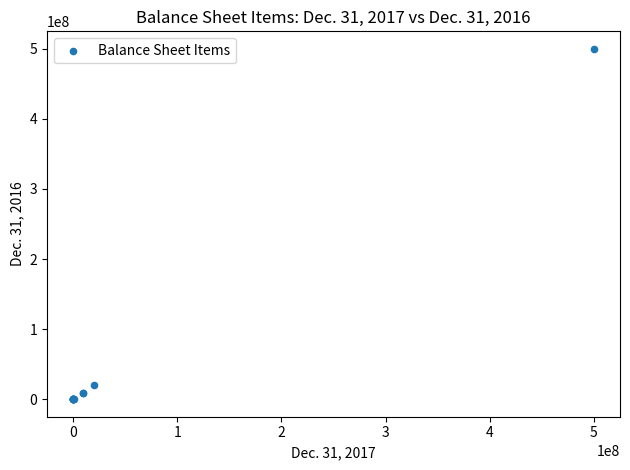

What Y value in the scatter plot is closest to 250000000?

20000000.0